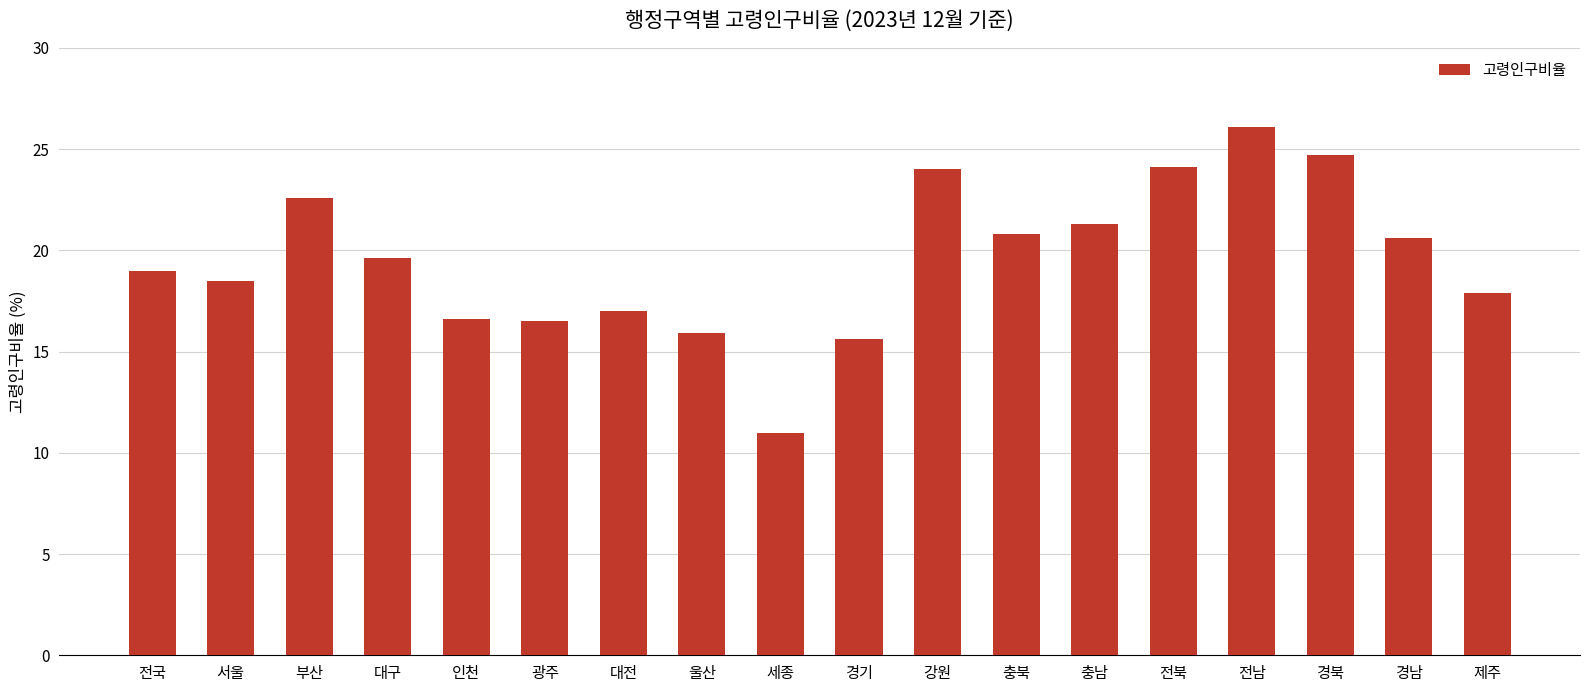

What is the label of the 12th bar from the right?

대전